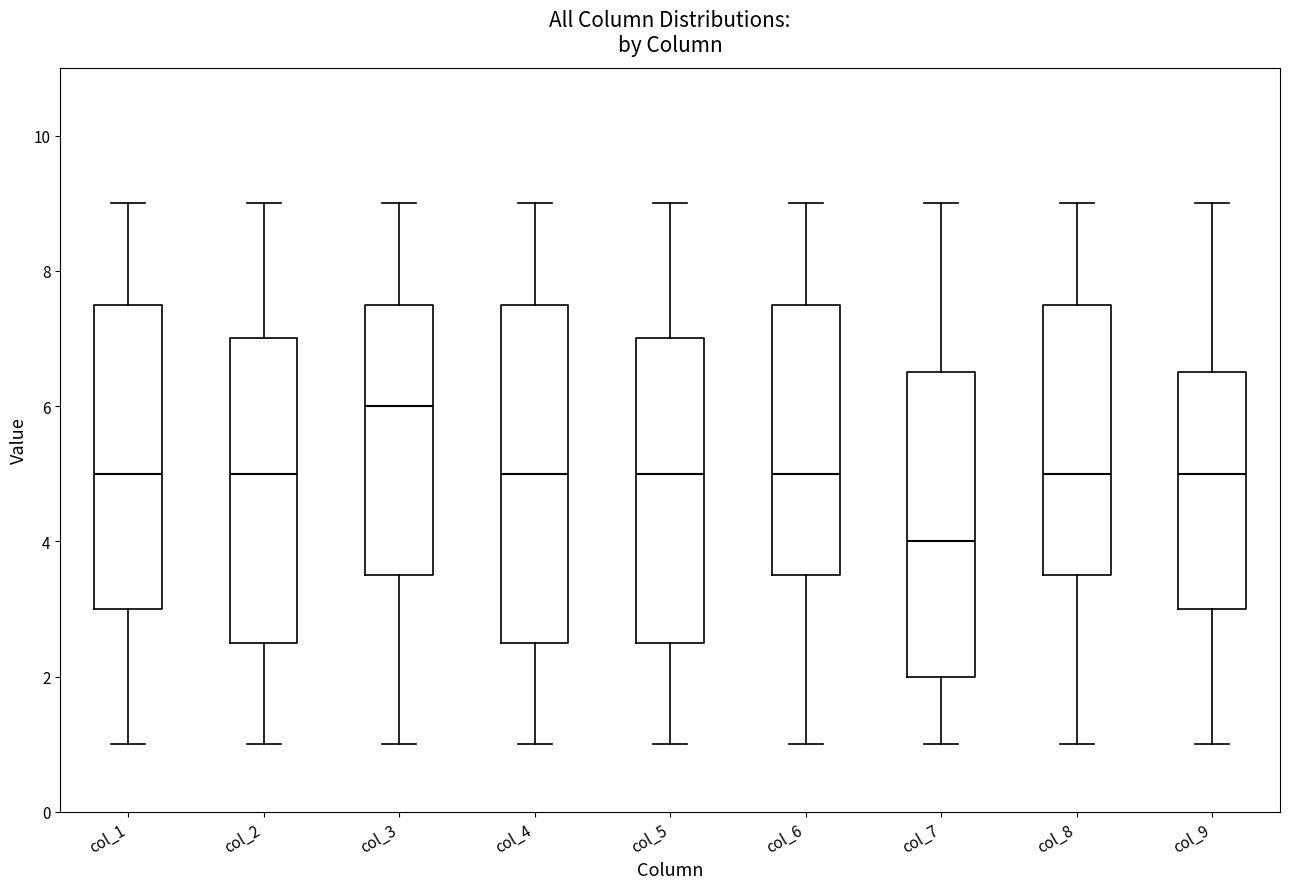

Reading left to right, transcribe this box plot: for each box, give where its median line is, the range the box spans, and where its two whiskers end, as read against the y-axis. The values are not printed on the chart, so give them approximately, as read against the axis.

col_1: median 5.0, box 3.0 to 7.6, whiskers 1.0 to 9.0
col_2: median 5.0, box 2.6 to 7.0, whiskers 1.0 to 9.0
col_3: median 6.0, box 3.6 to 7.6, whiskers 1.0 to 9.0
col_4: median 5.0, box 2.6 to 7.6, whiskers 1.0 to 9.0
col_5: median 5.0, box 2.6 to 7.0, whiskers 1.0 to 9.0
col_6: median 5.0, box 3.6 to 7.6, whiskers 1.0 to 9.0
col_7: median 4.0, box 2.0 to 6.6, whiskers 1.0 to 9.0
col_8: median 5.0, box 3.6 to 7.6, whiskers 1.0 to 9.0
col_9: median 5.0, box 3.0 to 6.6, whiskers 1.0 to 9.0